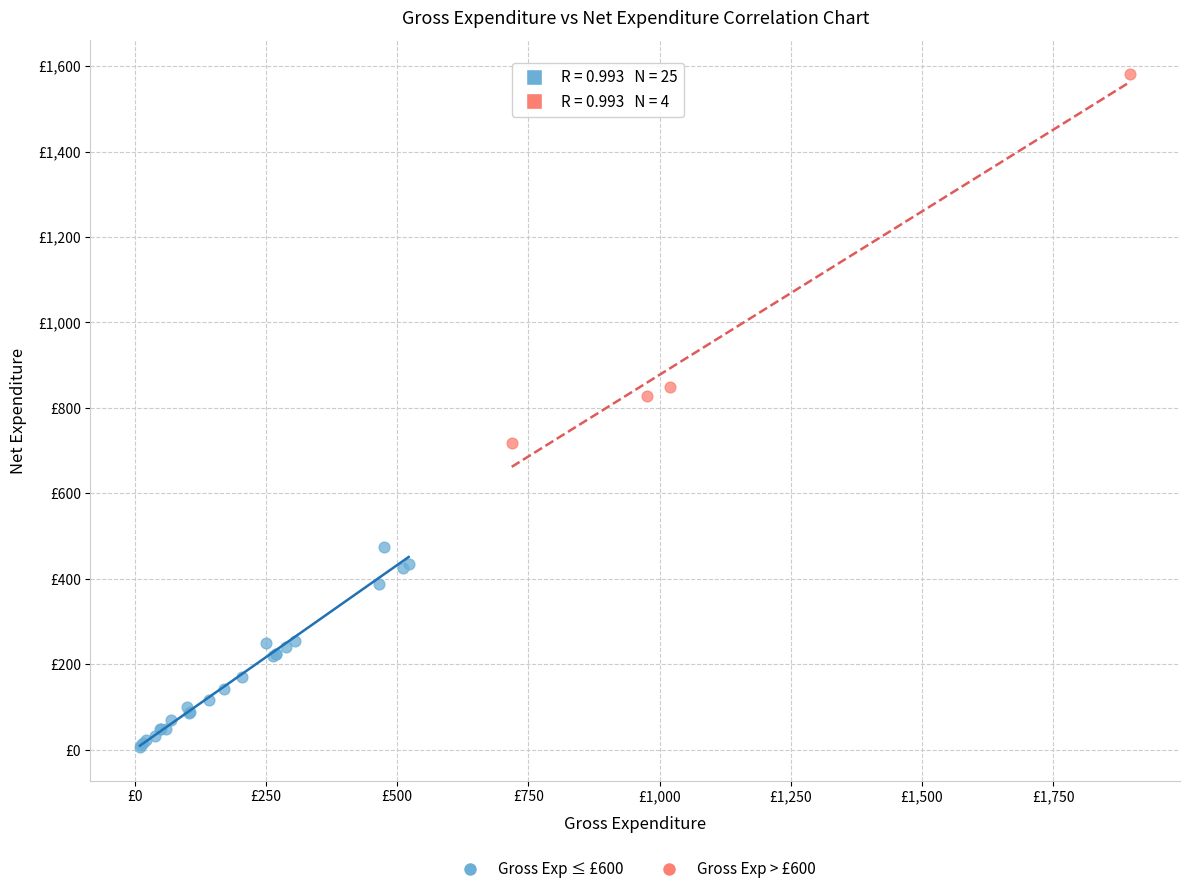

Which series has the widest spread of Y values?

Gross Exp > £600